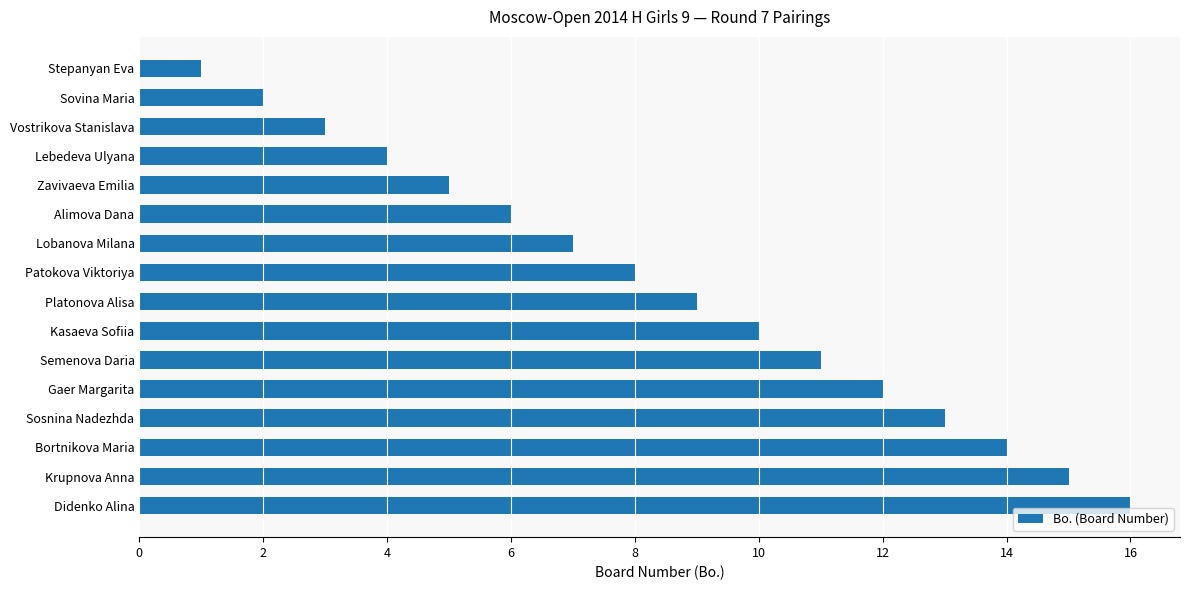

What is the maximum value shown in the chart?

16